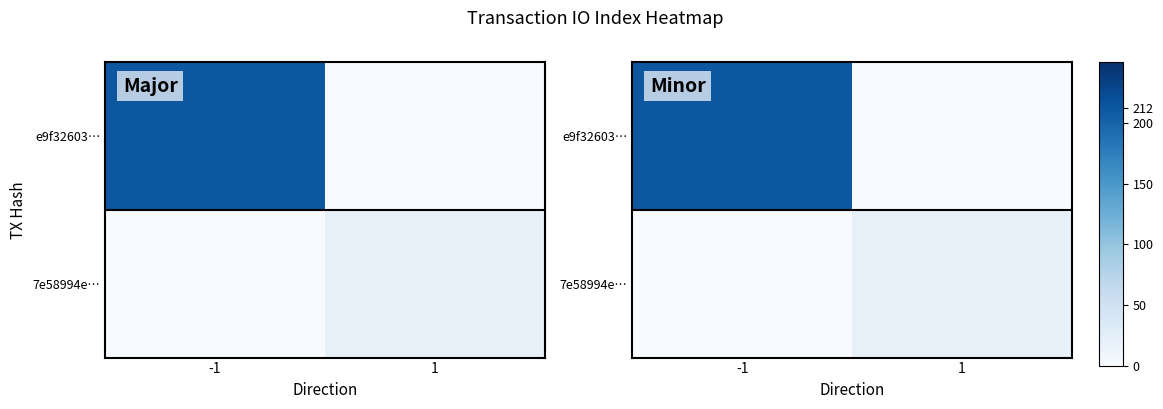

True or false: 7e58994e… has a value of 21 at 1.

True